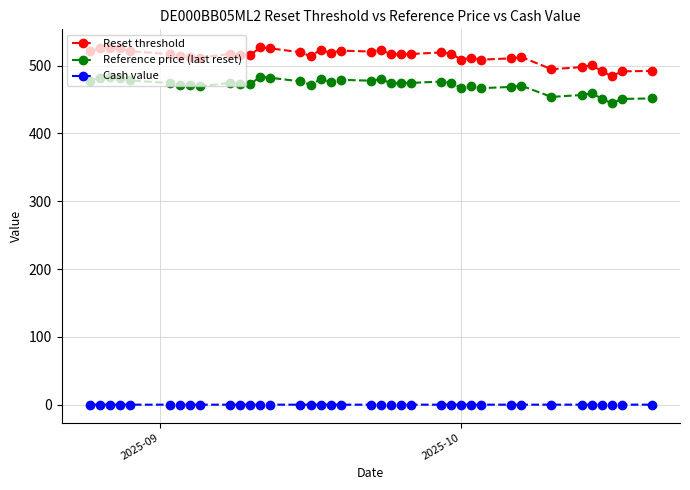

What is the greatest value displayed?

527.1